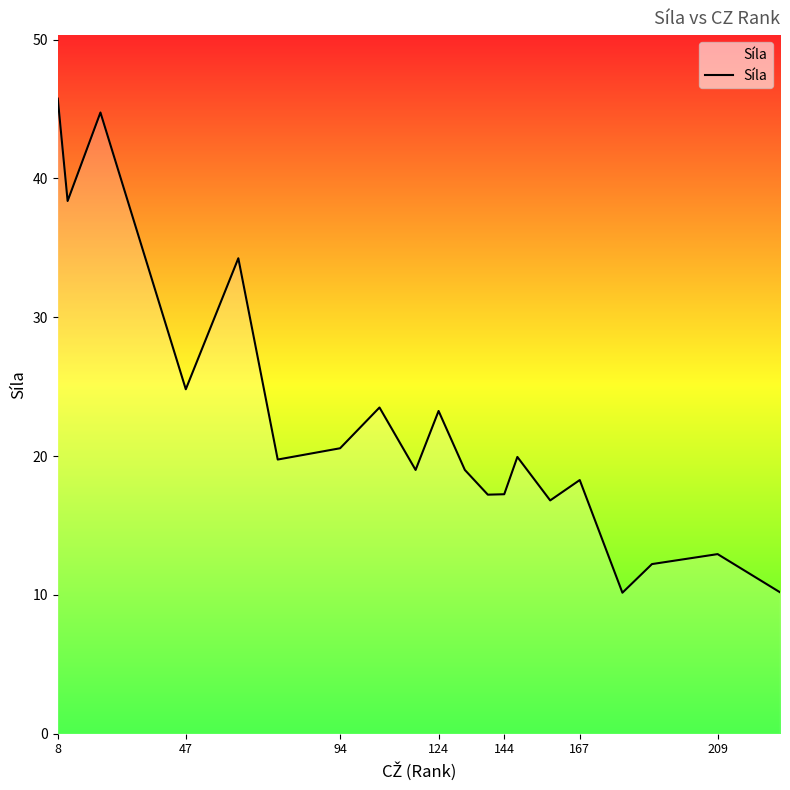

What is the greatest value displayed?

45.8